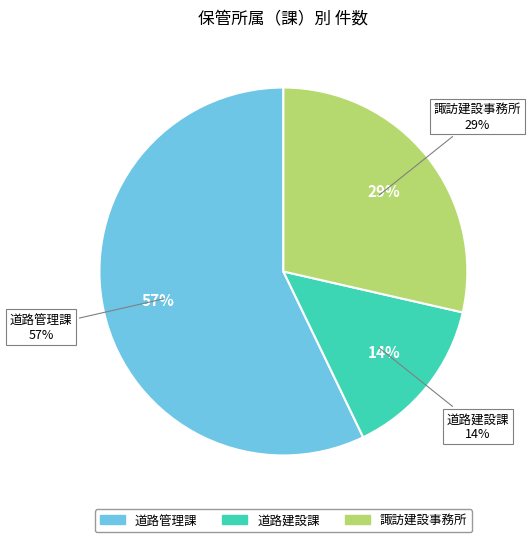

True or false: 道路管理課 accounts for 57% of the total.

True